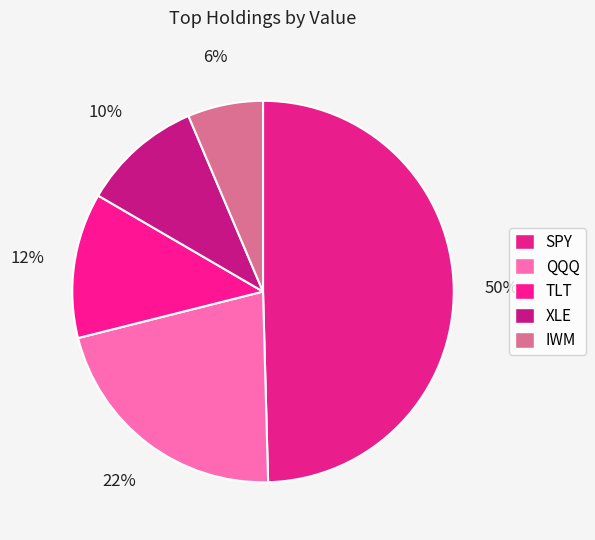

How many slices are in this pie chart?

5